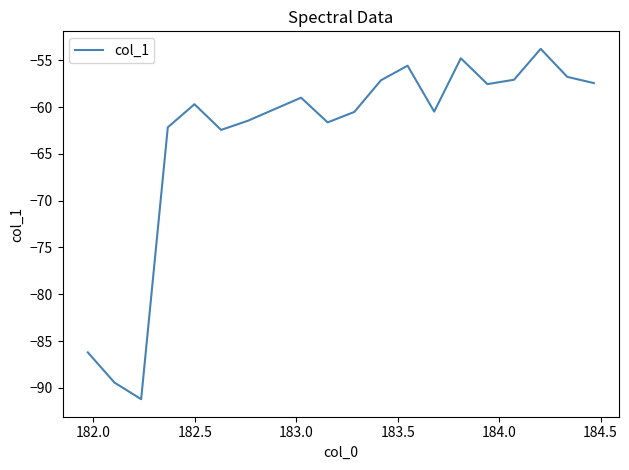

What is the minimum value shown in the chart?

-91.2